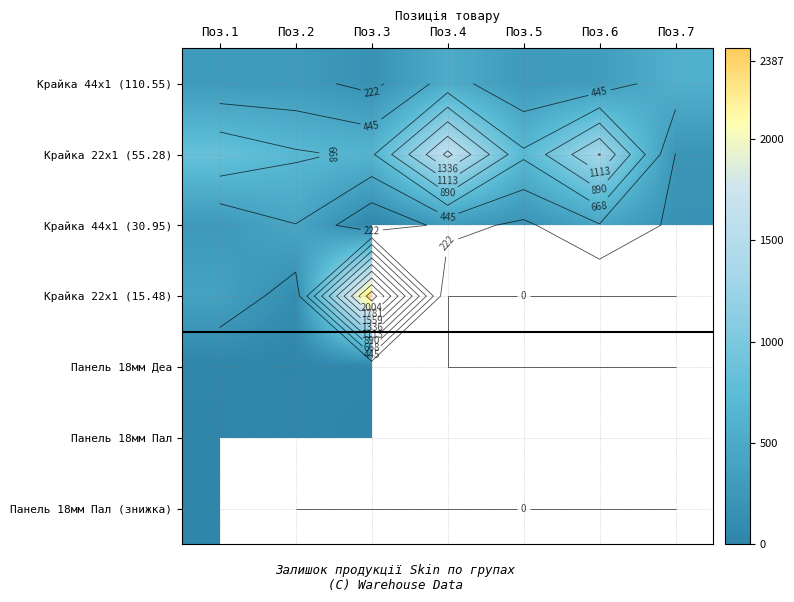

The value of Крайка 22x1 (55.28) at Поз.7 is 218.0. True or false?

True